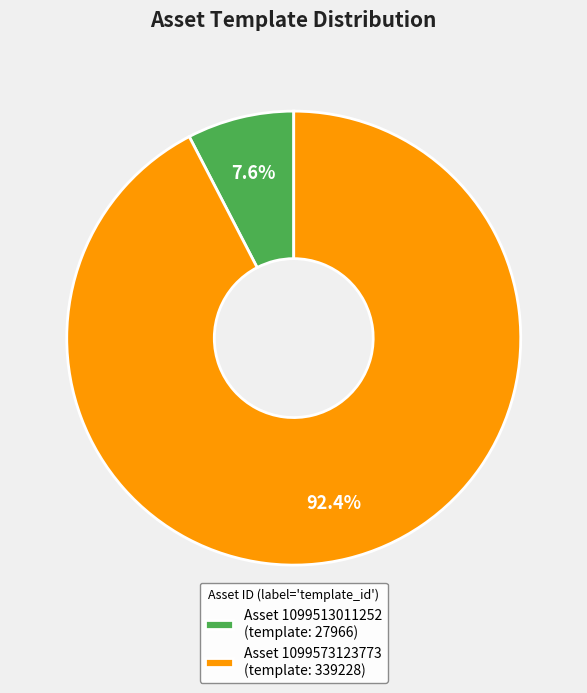

Which slice is the smallest?

Asset 1099513011252 (template: 27966)